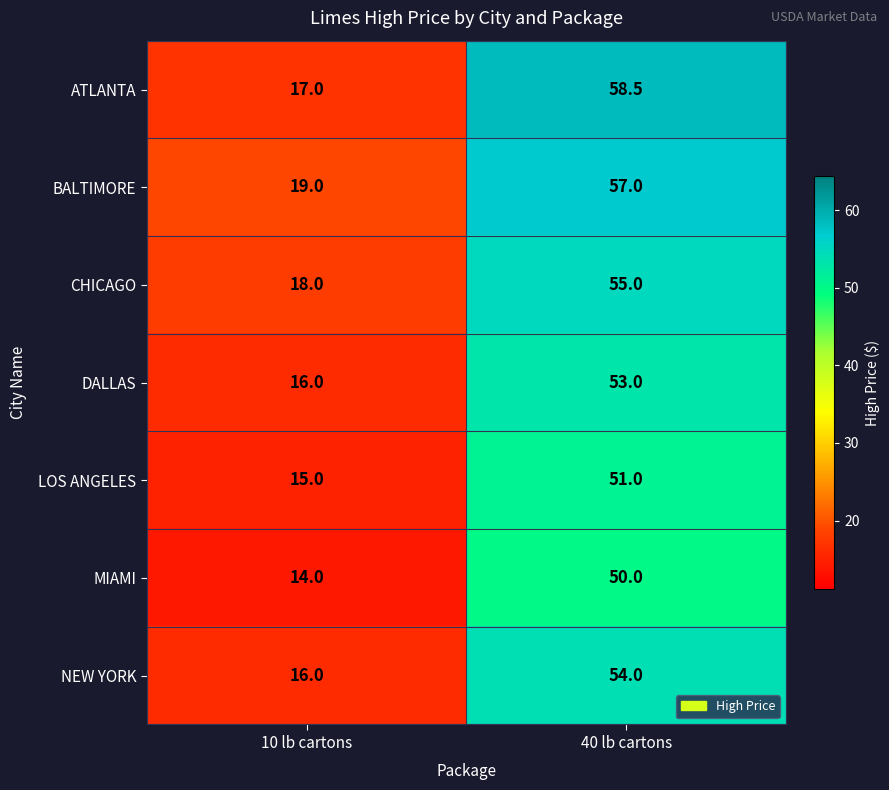

What is the difference between the highest and lowest values at 40 lb cartons?

8.5